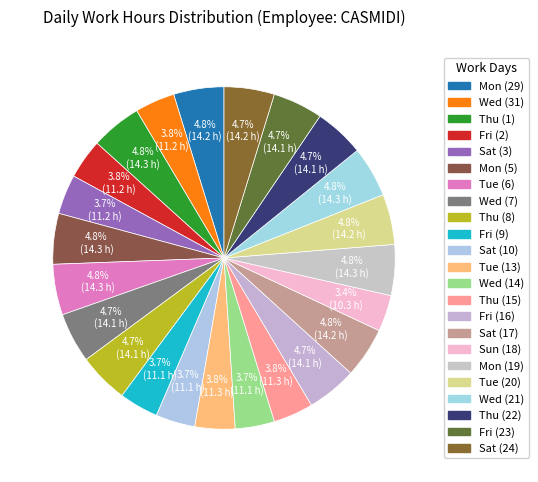

How many slices are in this pie chart?

23